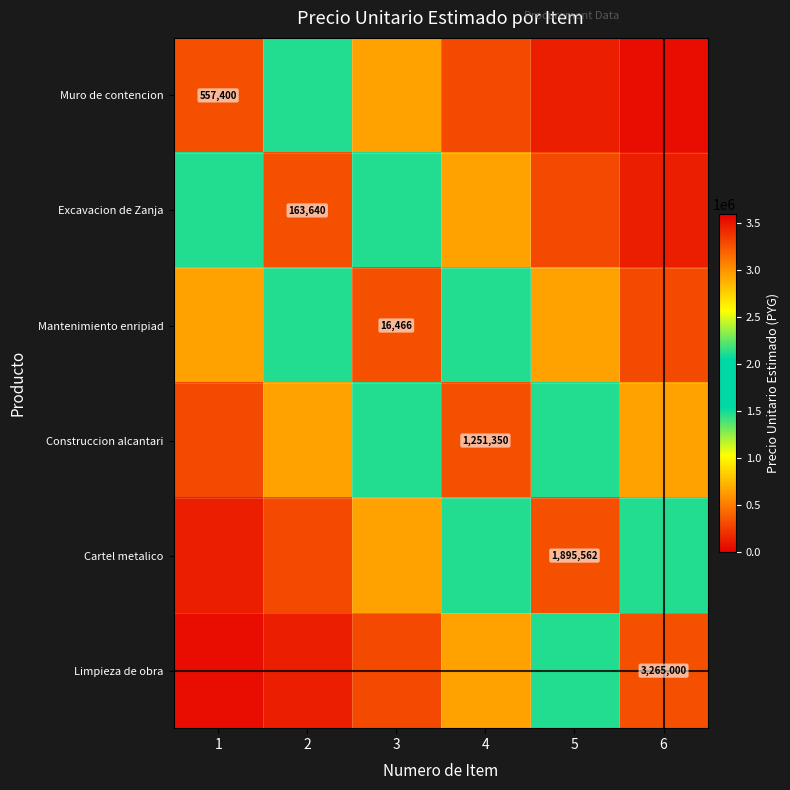

What is the difference between the highest and lowest values at 6?

3205199.4